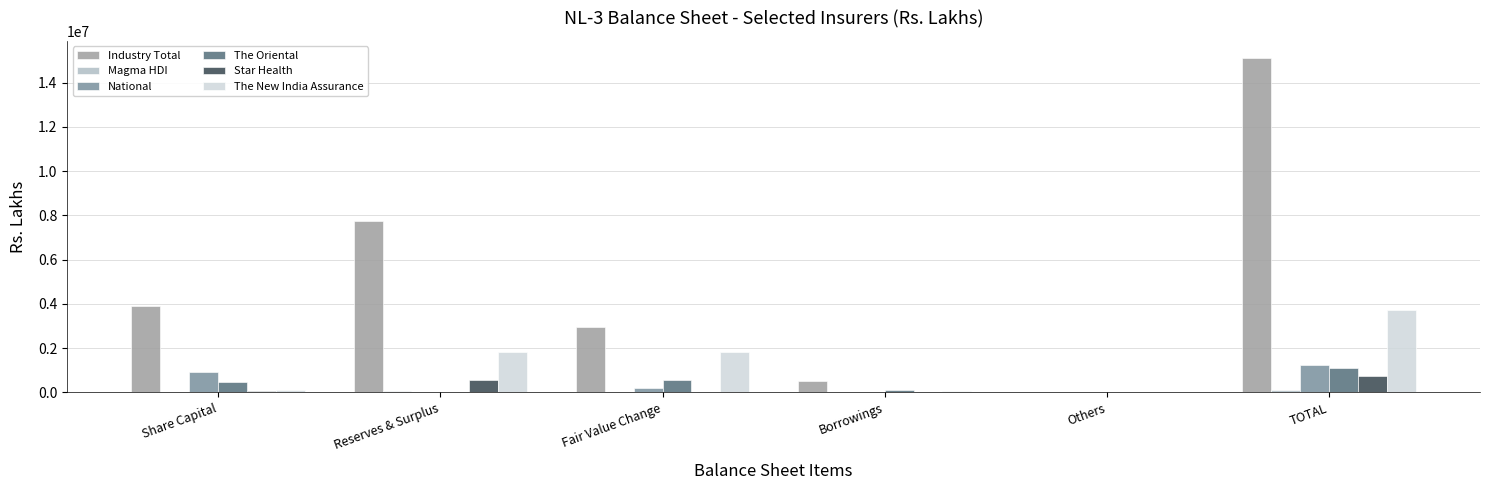

Which series has the largest total across all categories?

Industry Total